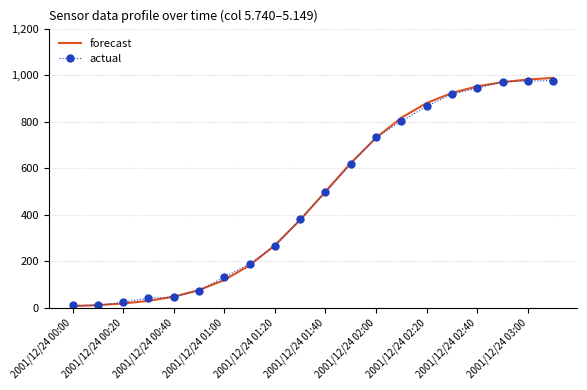

What is the highest value of the forecast series?

988.0